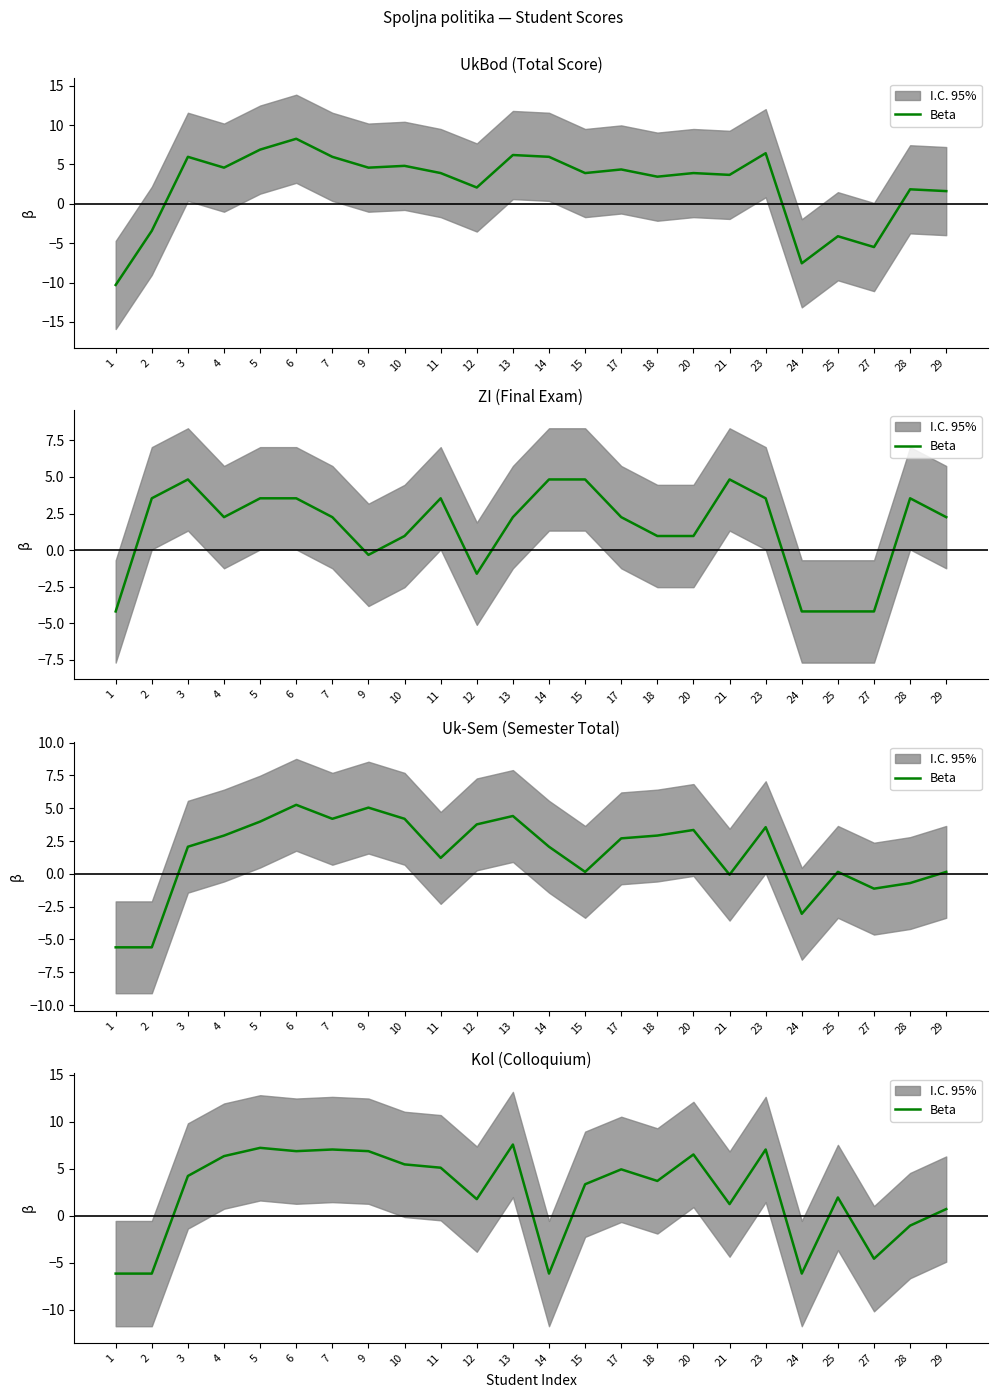

List the labels in order of value, smallest first.

1, 2, 14, 24, 27, 28, 29, 21, 12, 25, 15, 18, 3, 17, 11, 10, 4, 20, 6, 9, 7, 23, 5, 13